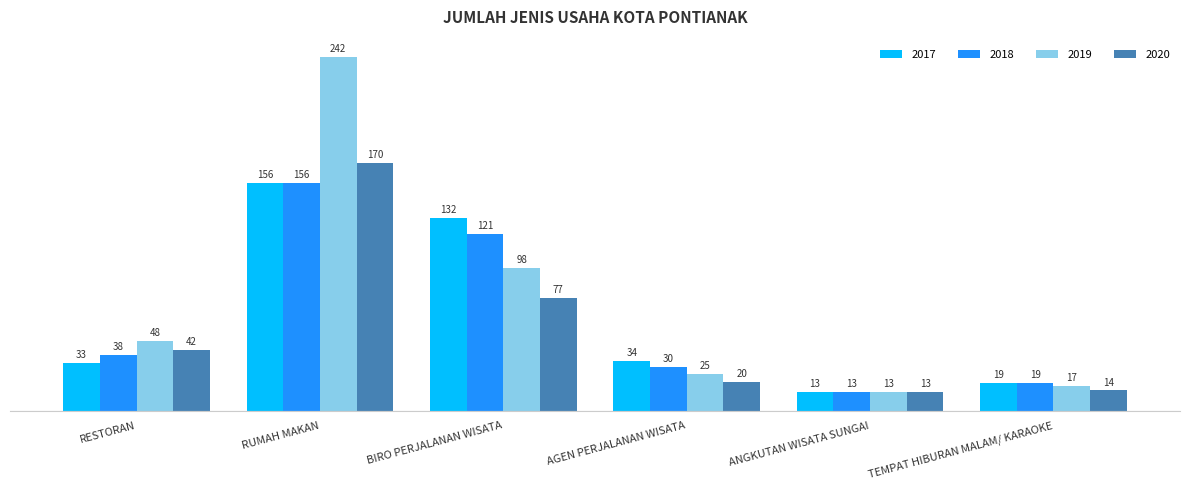

Where is 2020 nearest to the value 91?

BIRO PERJALANAN WISATA